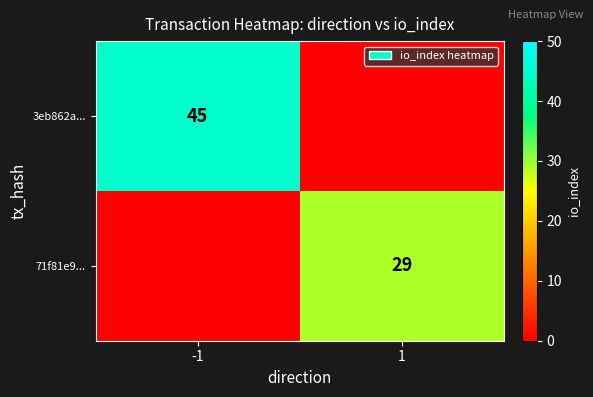

Is it true that 71f81e9... equals 7 at 1?

False